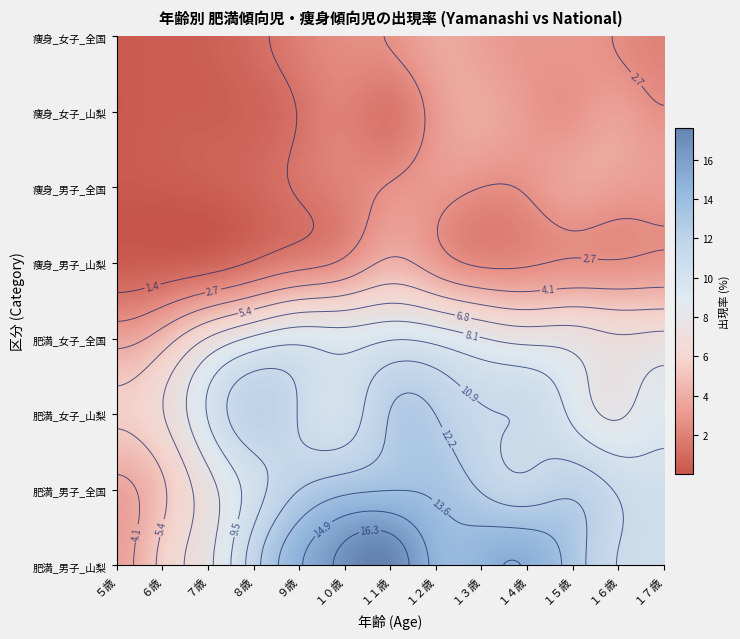

Which series has the largest total across all categories?

肥満_男子_山梨